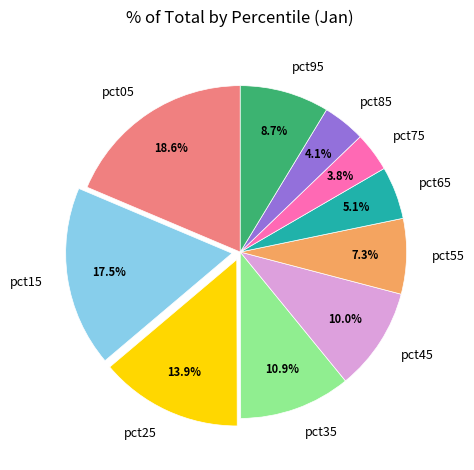

To the nearest percent, what percentage of the pie is pct65?

5%